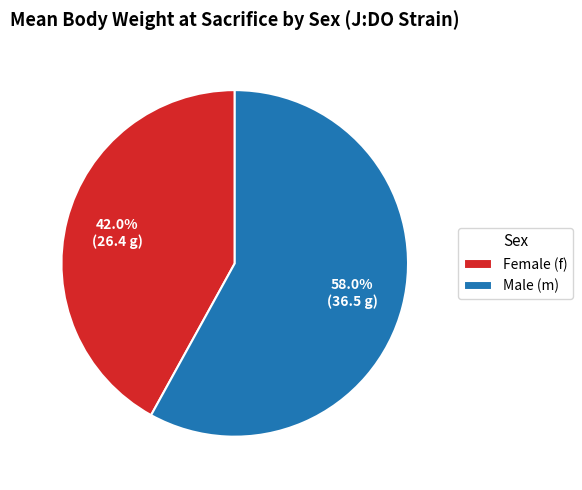

To the nearest percent, what is the average slice percentage?

50%